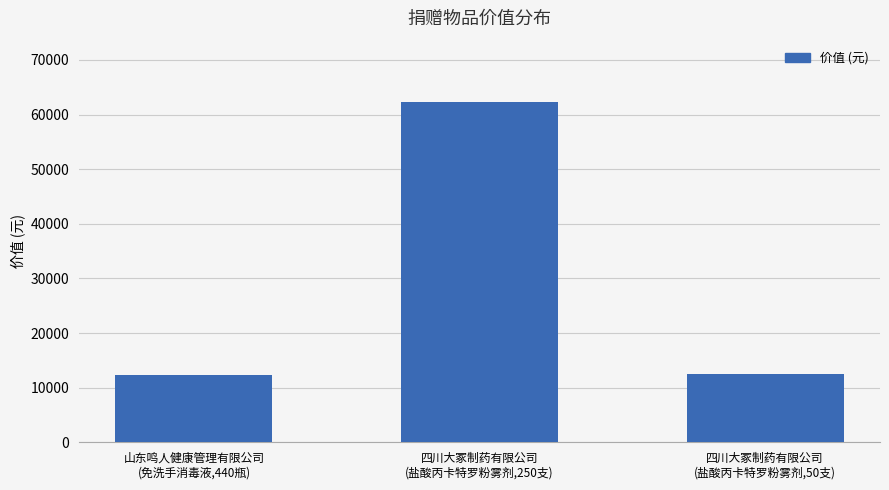

Count the number of data series in this chart.

1